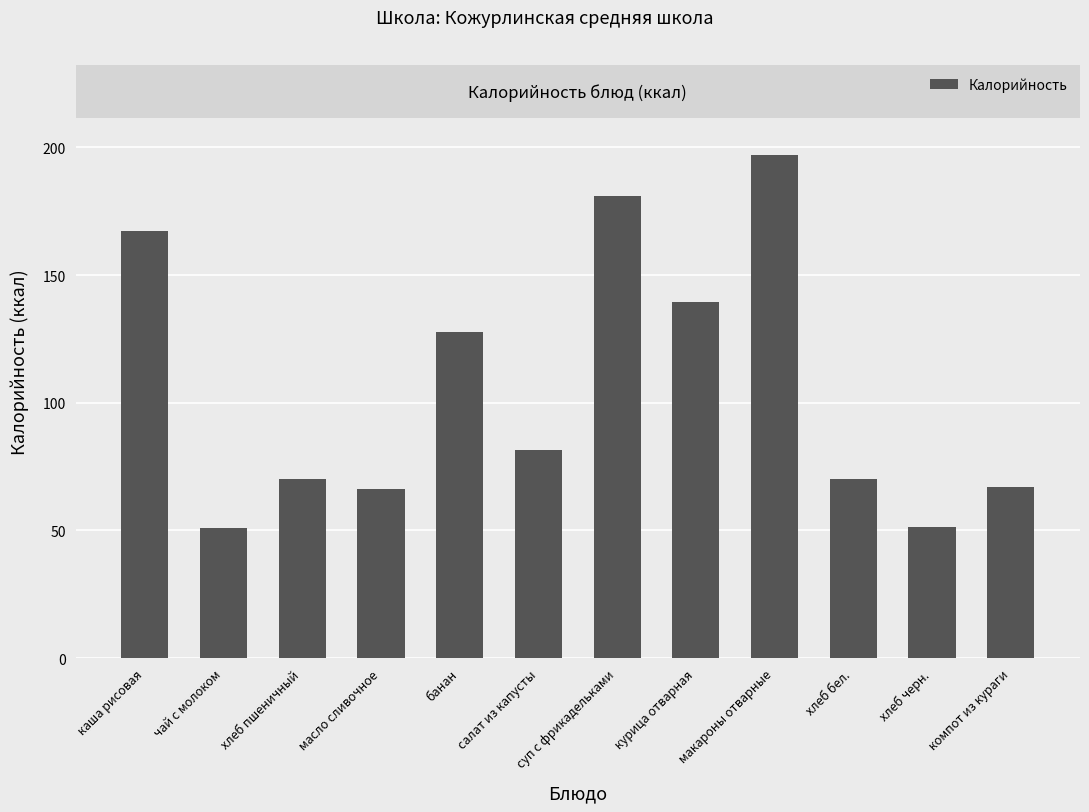

What is the label of the 5th bar from the right?

курица отварная